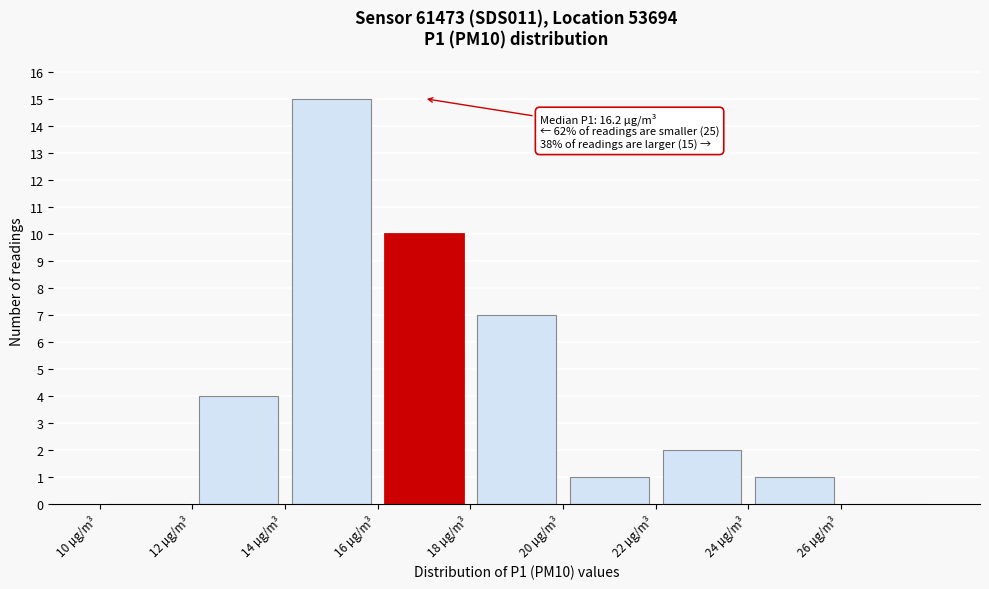

Over which range of the x-axis is the bar tallest?

14 to 16